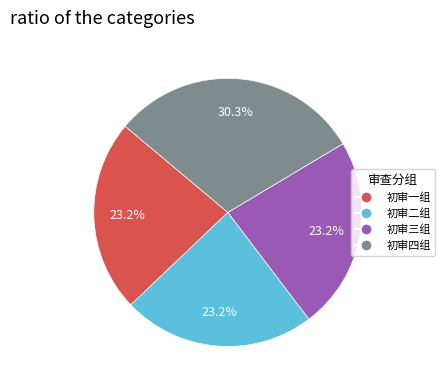

Is 初审一组 the majority of the pie?

No